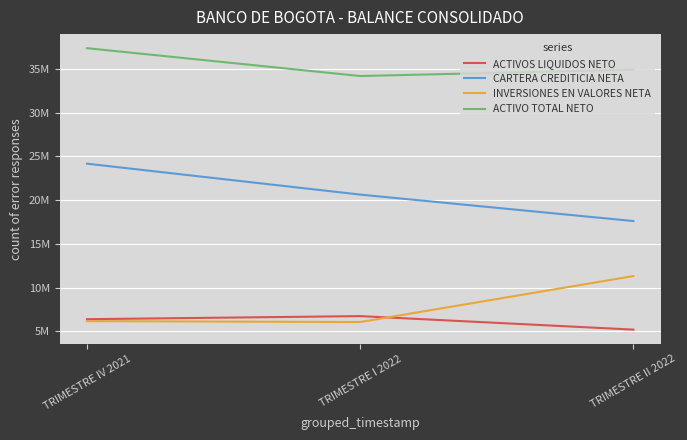

Does the chart display data point markers on the line(s)?

No